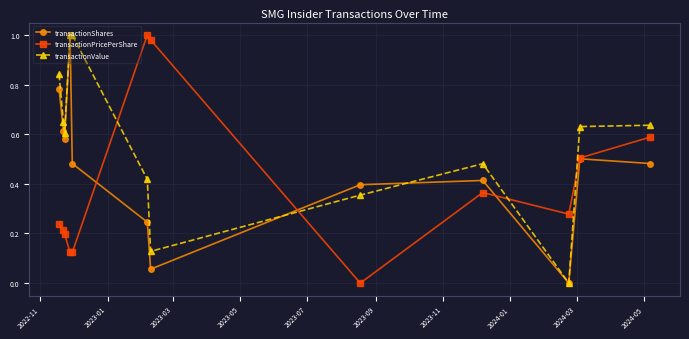

What is the sum of all transactionPricePerShare values?

4.6